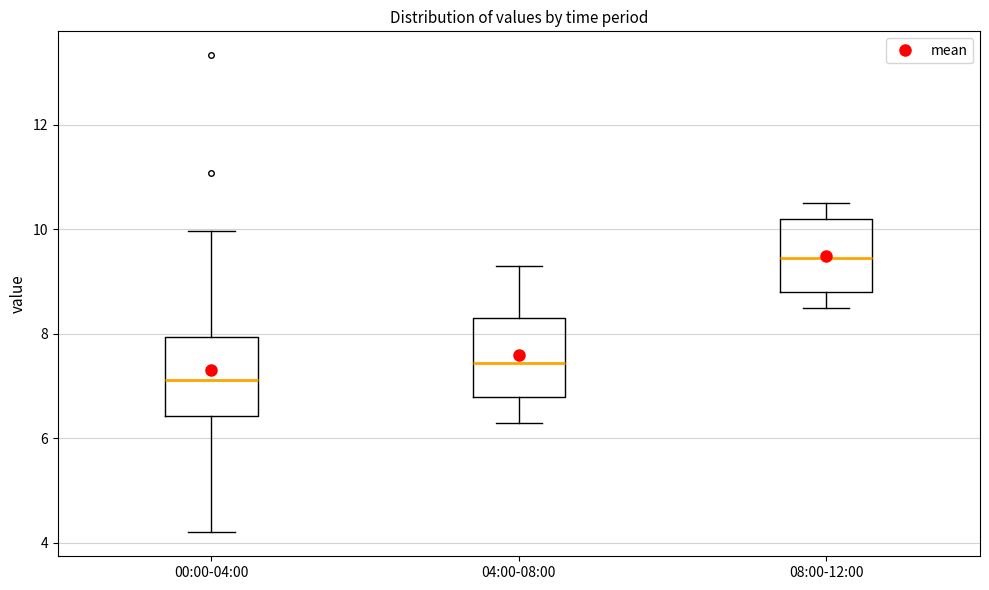

Reading left to right, transcribe this box plot: for each box, give where its median line is, the range the box spans, and where its two whiskers end, as read against the y-axis. The values are not printed on the chart, so give them approximately, as read against the axis.

00:00-04:00: median 7.2, box 6.4 to 8.0, whiskers 4.2 to 10.0
04:00-08:00: median 7.4, box 6.8 to 8.4, whiskers 6.4 to 9.4
08:00-12:00: median 9.4, box 8.8 to 10.2, whiskers 8.6 to 10.6